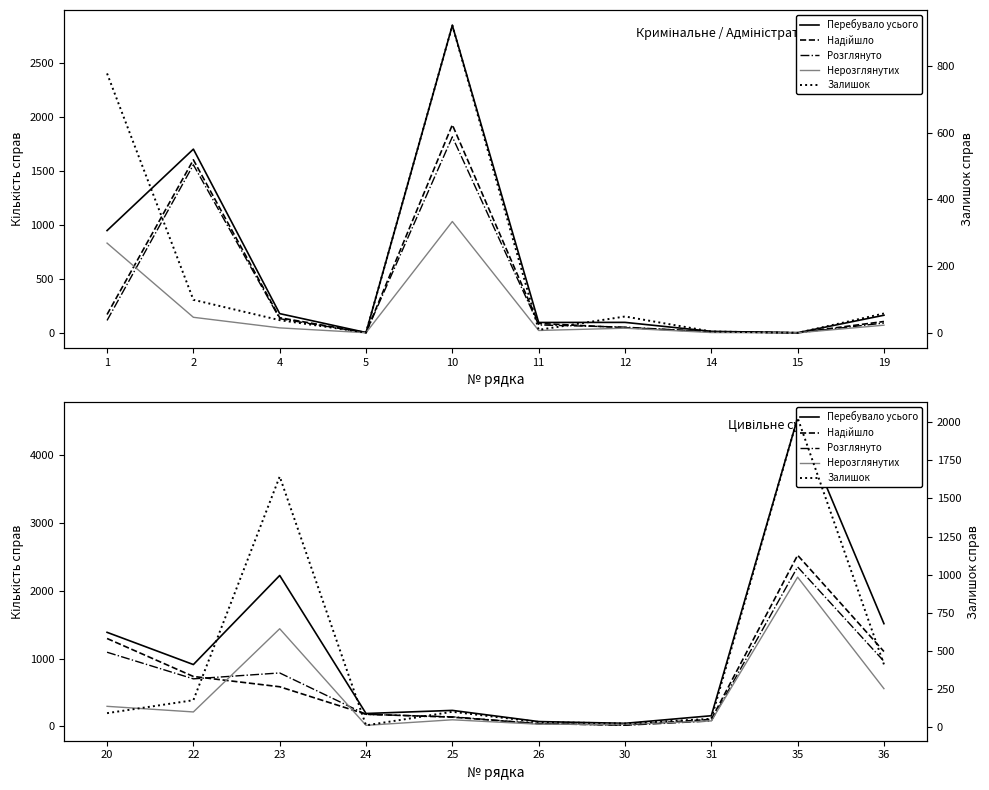

What is the value of the Залишок point at the 9th from the left?

2029